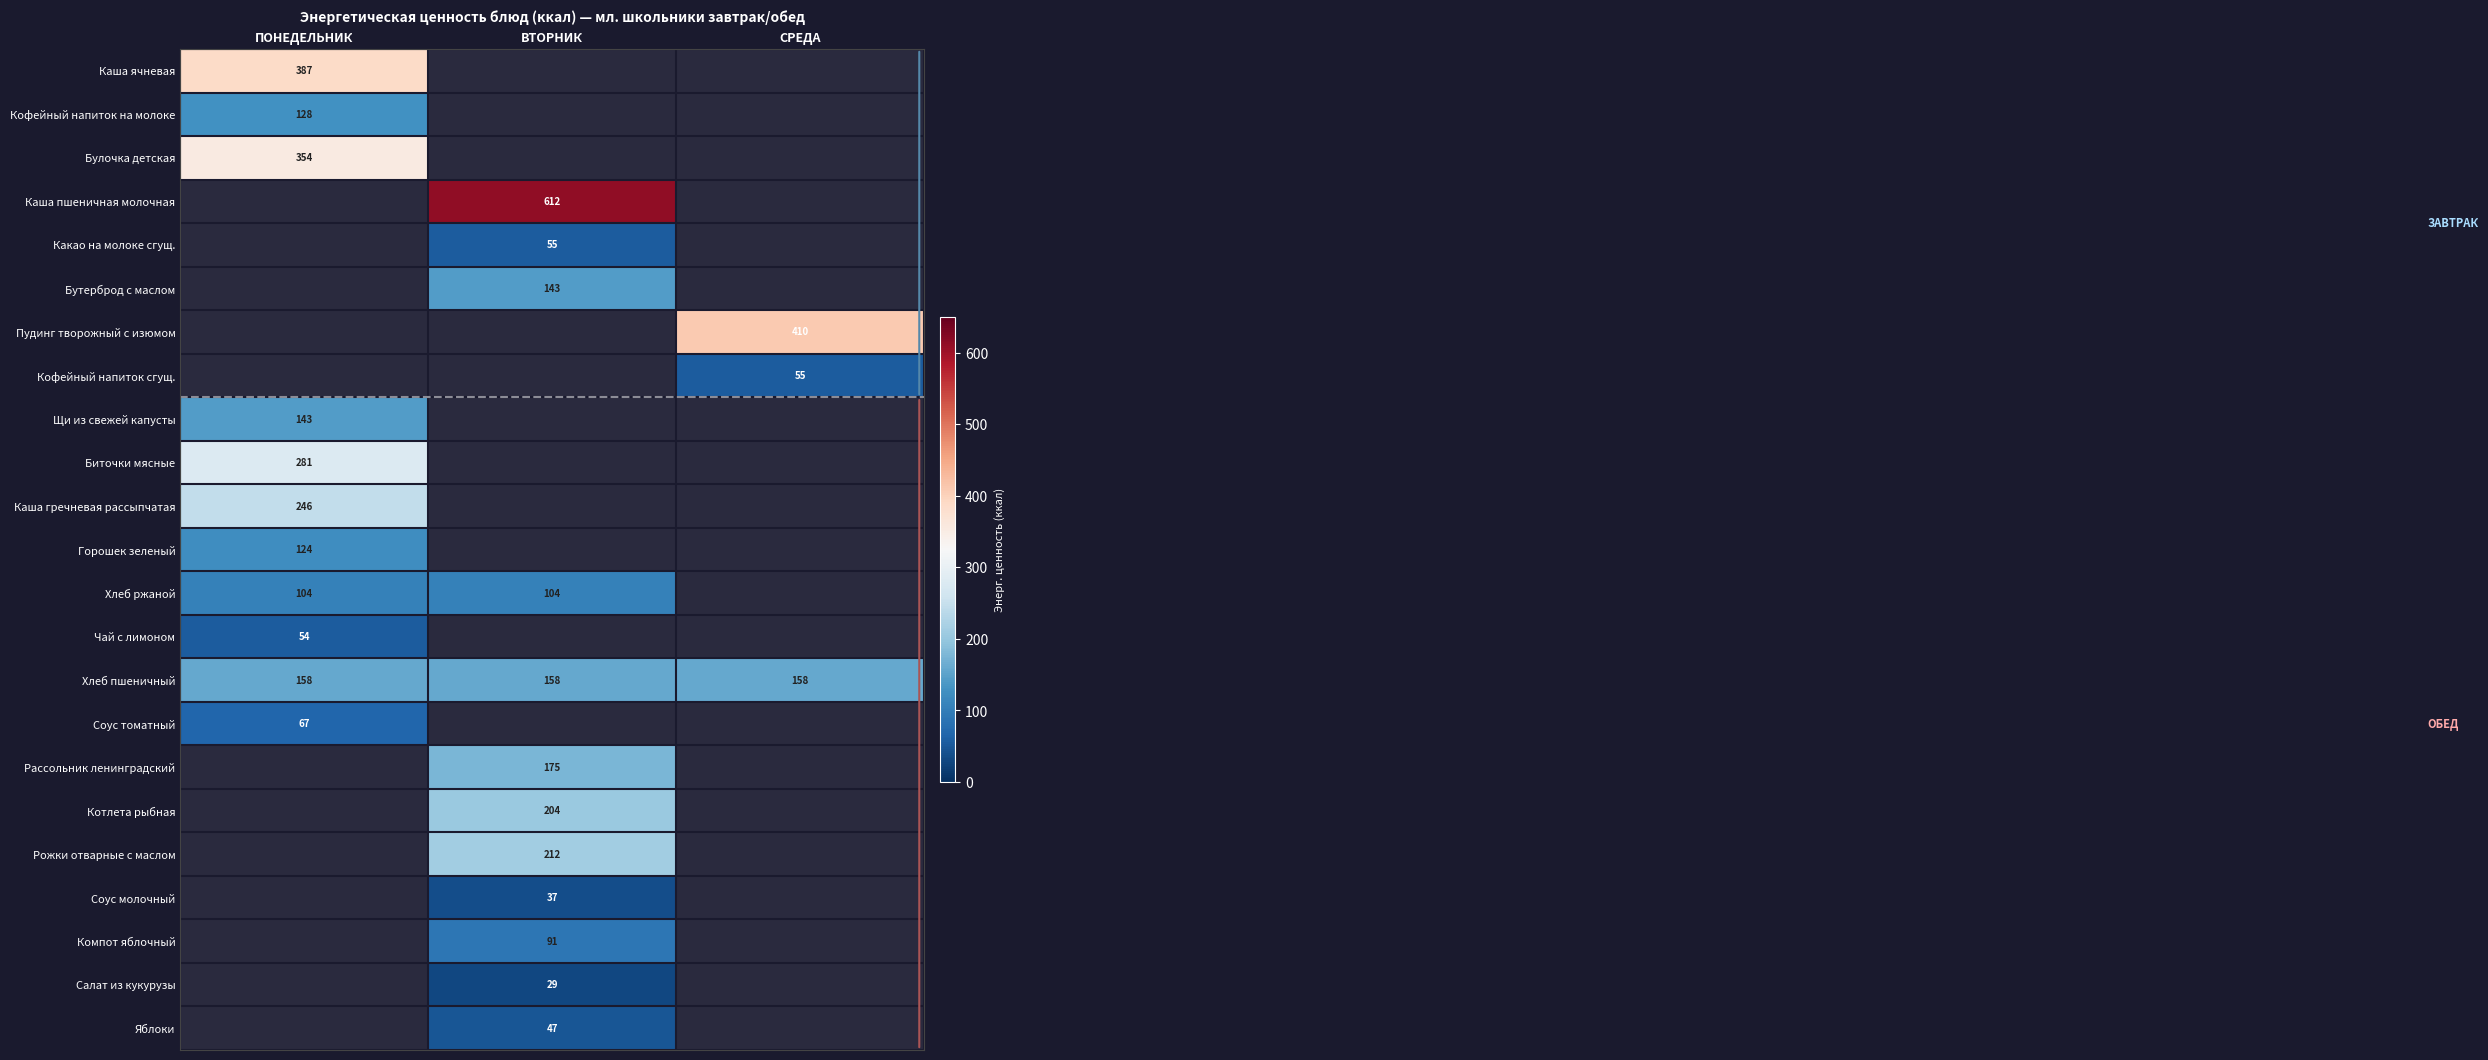

Which has a higher value, ПОНЕДЕЛЬНИК or ВТОРНИК?

ВТОРНИК